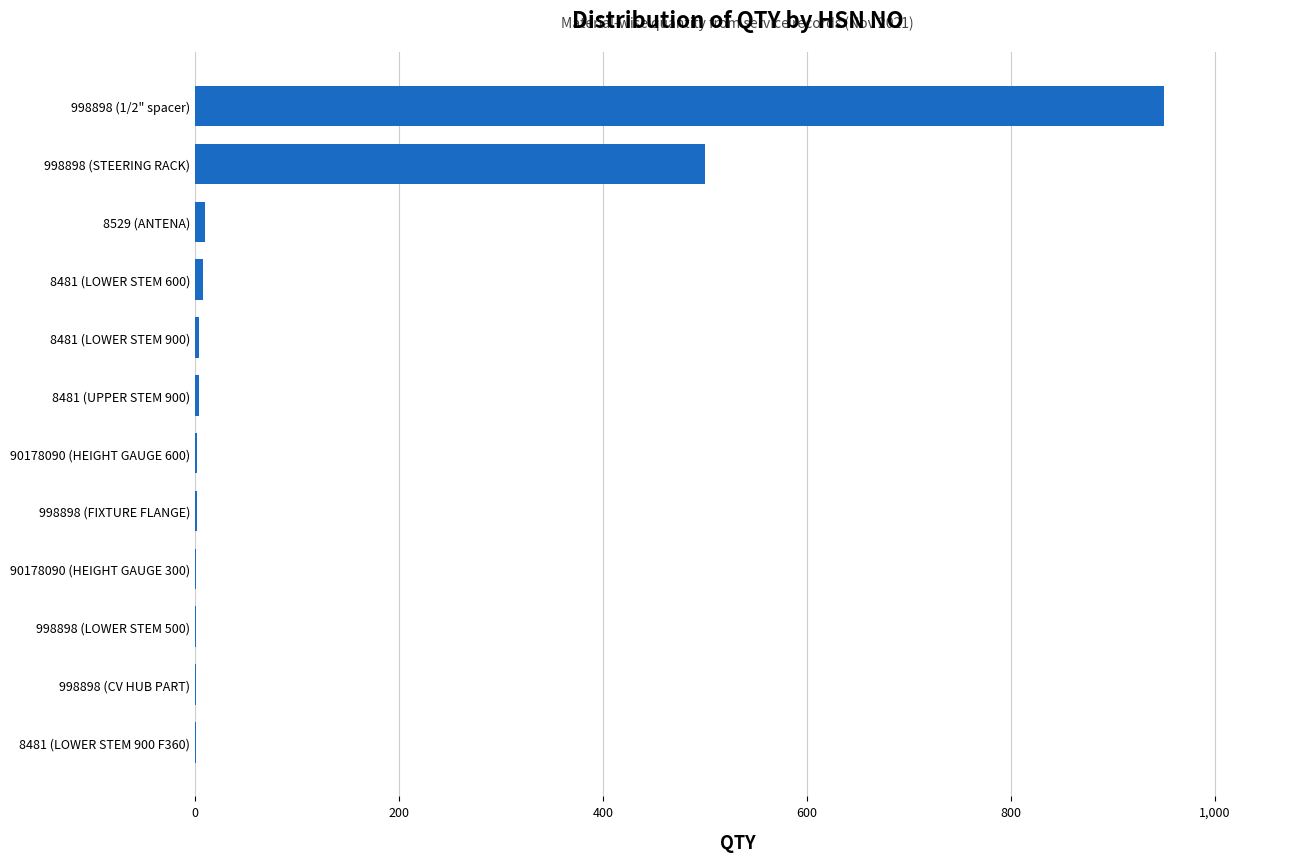

What is the maximum value shown in the chart?

950